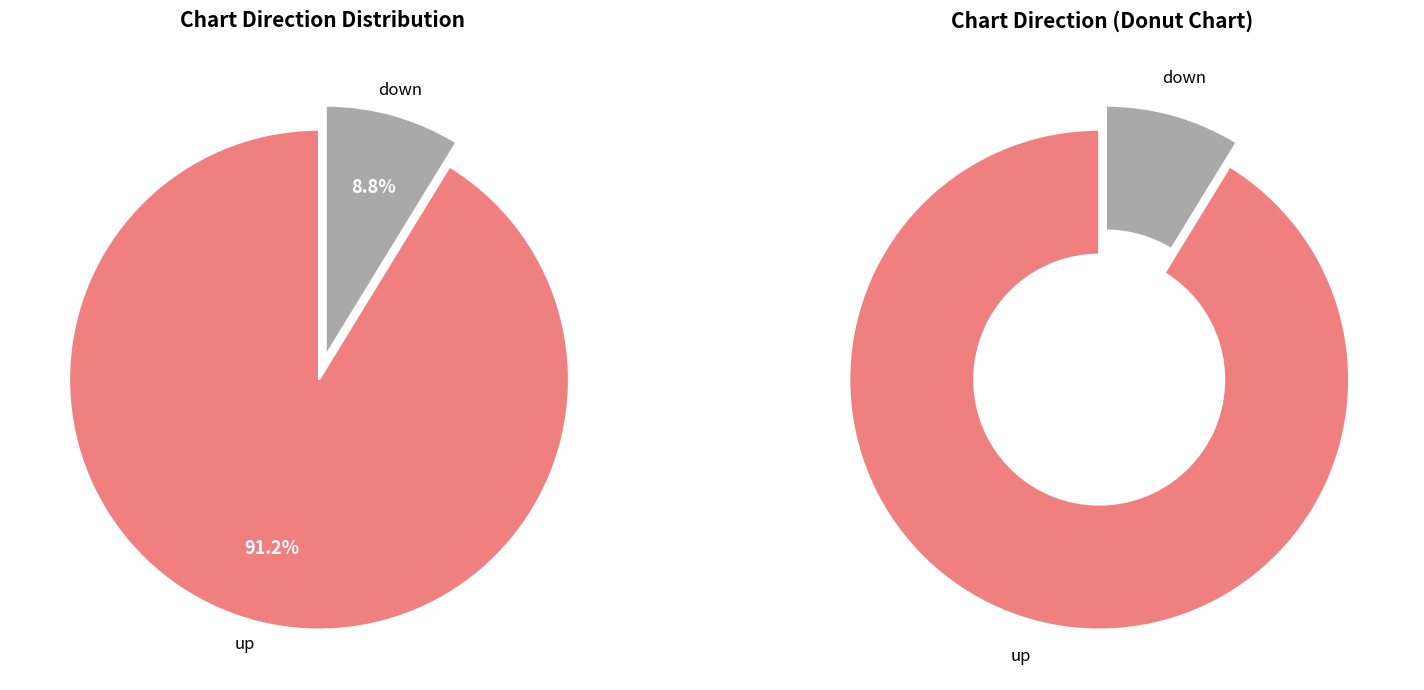

To the nearest percent, what portion does down represent?

9%